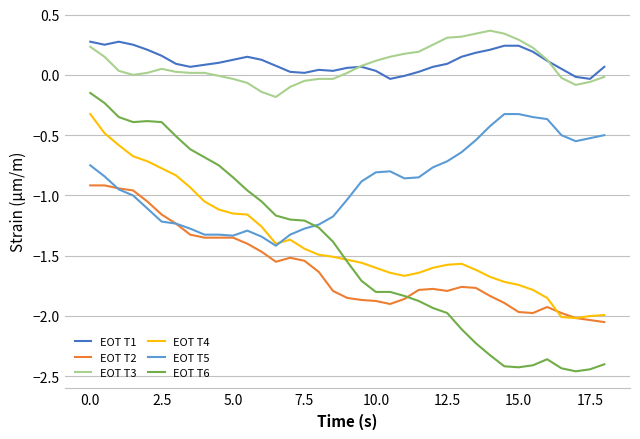

After their last crossing, which series has the higher values: EOT T4 or EOT T5?

EOT T5